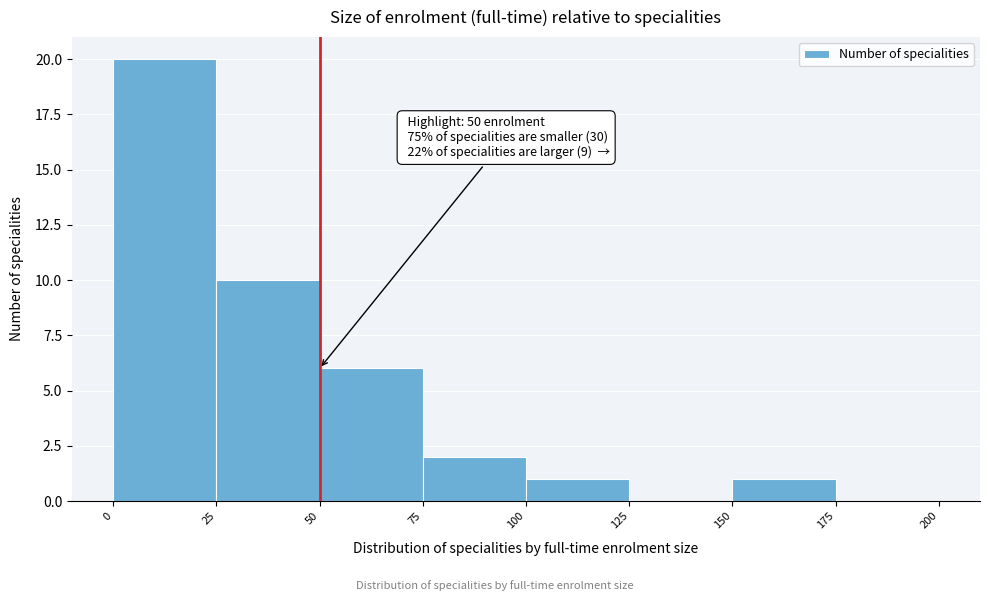

Which range on the x-axis has the tallest bar?

0 to 25